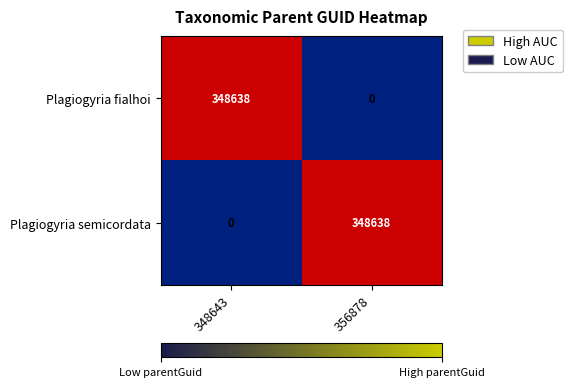

What is the maximum value for Plagiogyria fialhoi?

348638